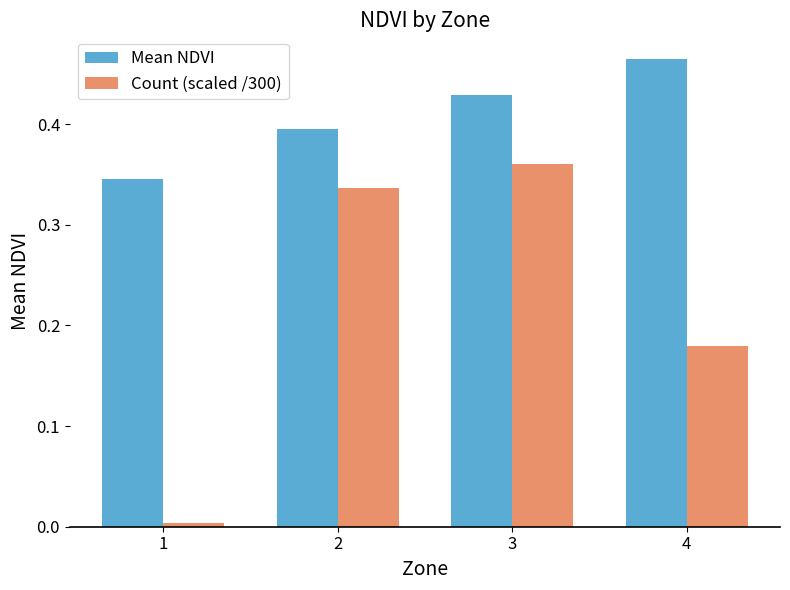

At which label does Mean NDVI reach its minimum?

1